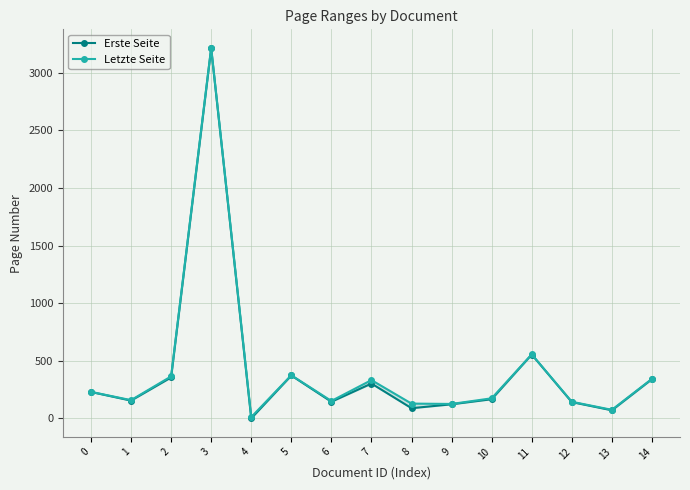

Which series has the largest total across all categories?

Letzte Seite